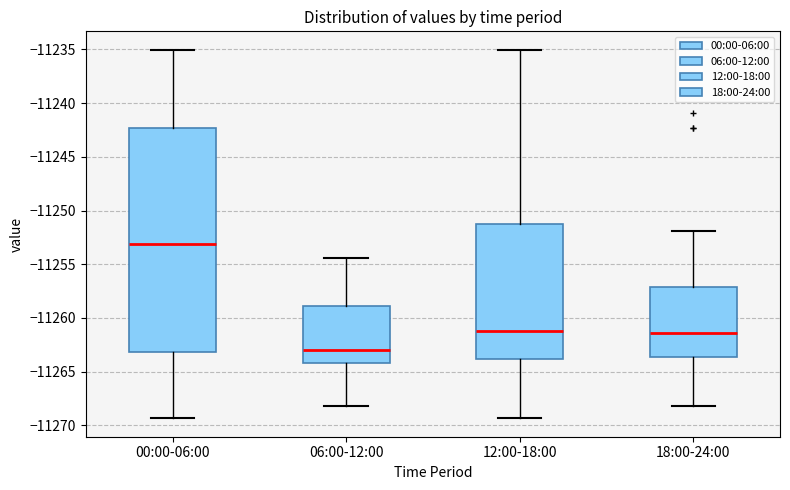

Reading left to right, transcribe this box plot: for each box, give where its median line is, the range the box spans, and where its two whiskers end, as read against the y-axis. The values are not printed on the chart, so give them approximately, as read against the axis.

00:00-06:00: median -11253.0, box -11263.0 to -11242.5, whiskers -11269.5 to -11235.0
06:00-12:00: median -11263.0, box -11264.0 to -11259.0, whiskers -11268.0 to -11254.5
12:00-18:00: median -11261.0, box -11264.0 to -11251.5, whiskers -11269.5 to -11235.0
18:00-24:00: median -11261.5, box -11263.5 to -11257.0, whiskers -11268.0 to -11252.0